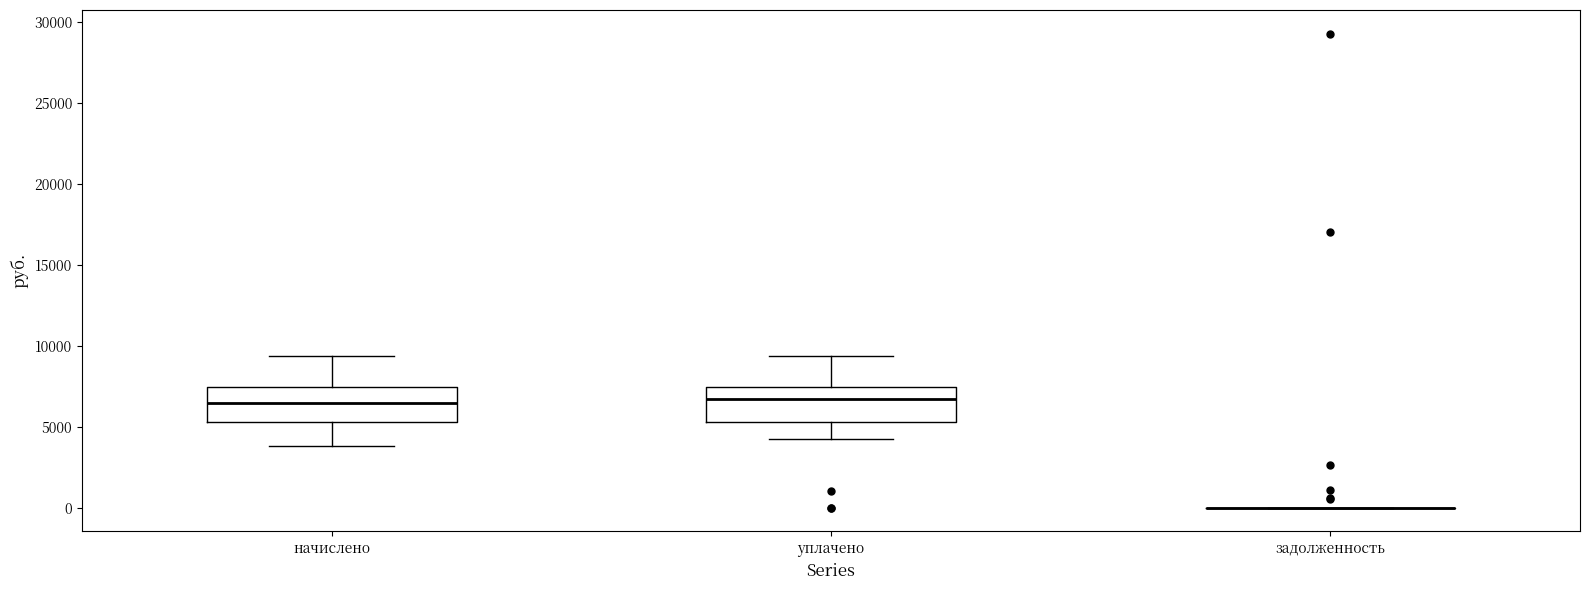

Where does the median line of the box for начислено sit on the y-axis? The values are not printed on the chart, so give them approximately, as read against the axis.

6500